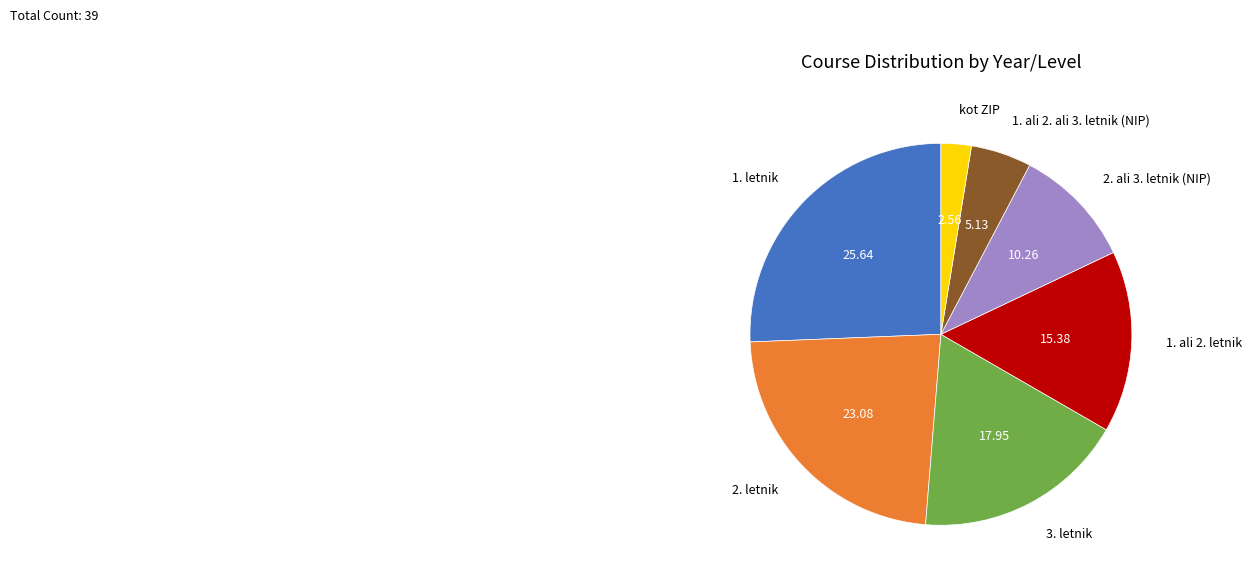

Between 1. letnik and kot ZIP, which is larger?

1. letnik